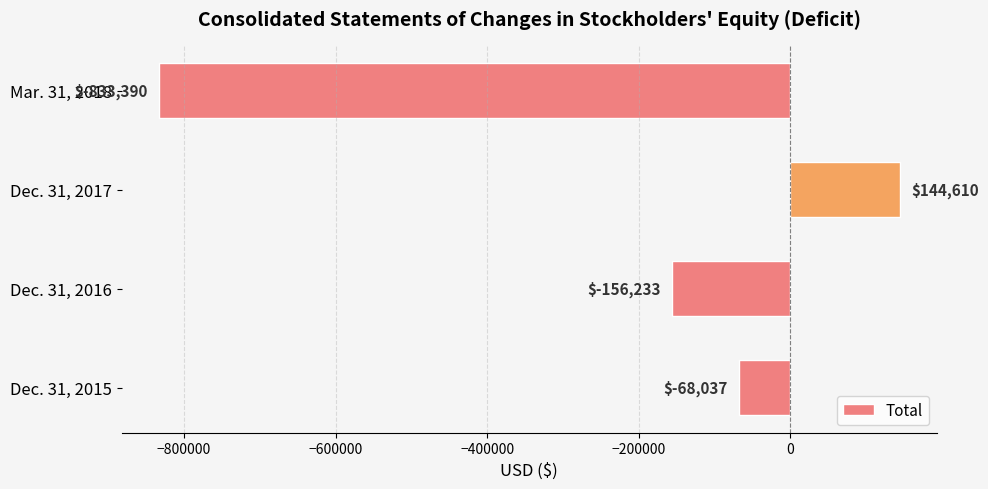

How many positive values are there?

1